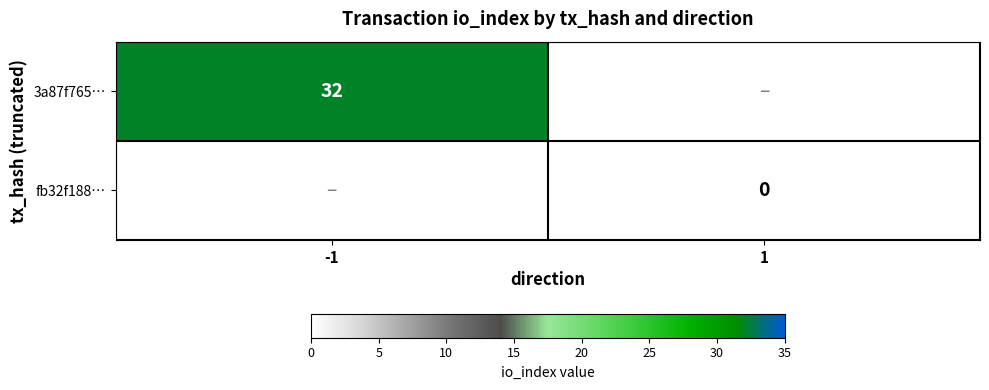

The value of 3a87f765… at -1 is 49. True or false?

False